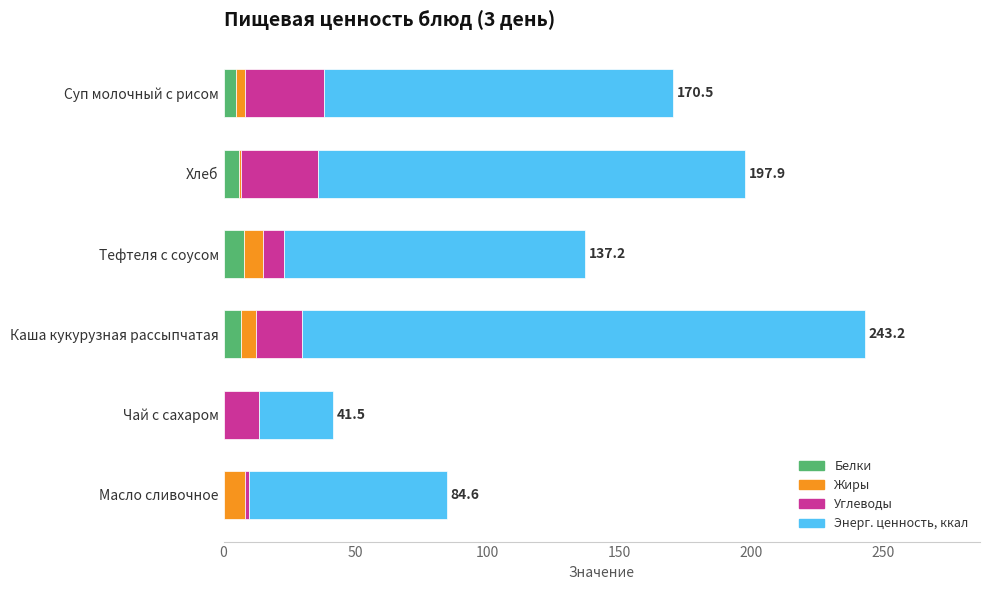

At which category is the sum across all series the highest?

Каша кукурузная рассыпчатая